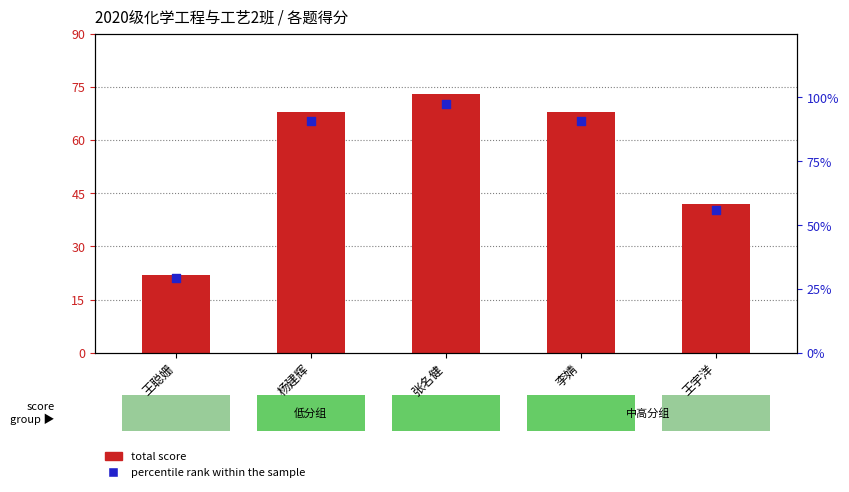

What are all the series names shown in the legend?

total score, percentile rank within the sample